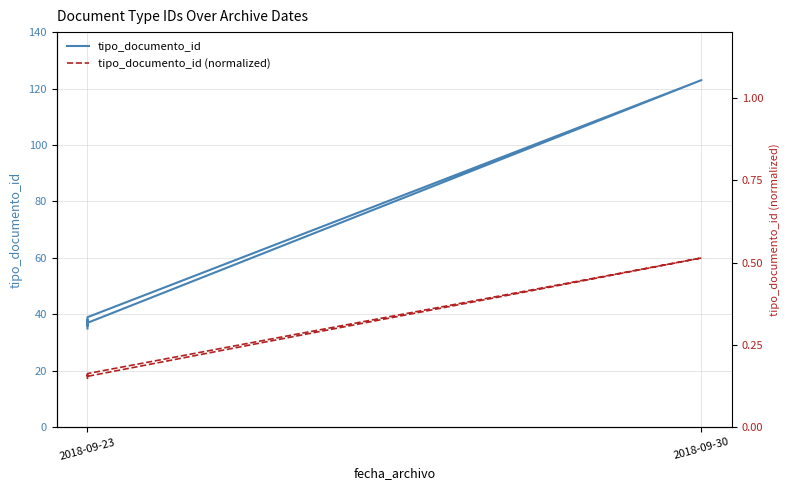

What is the label of the 5th point from the right?

2018-09-23